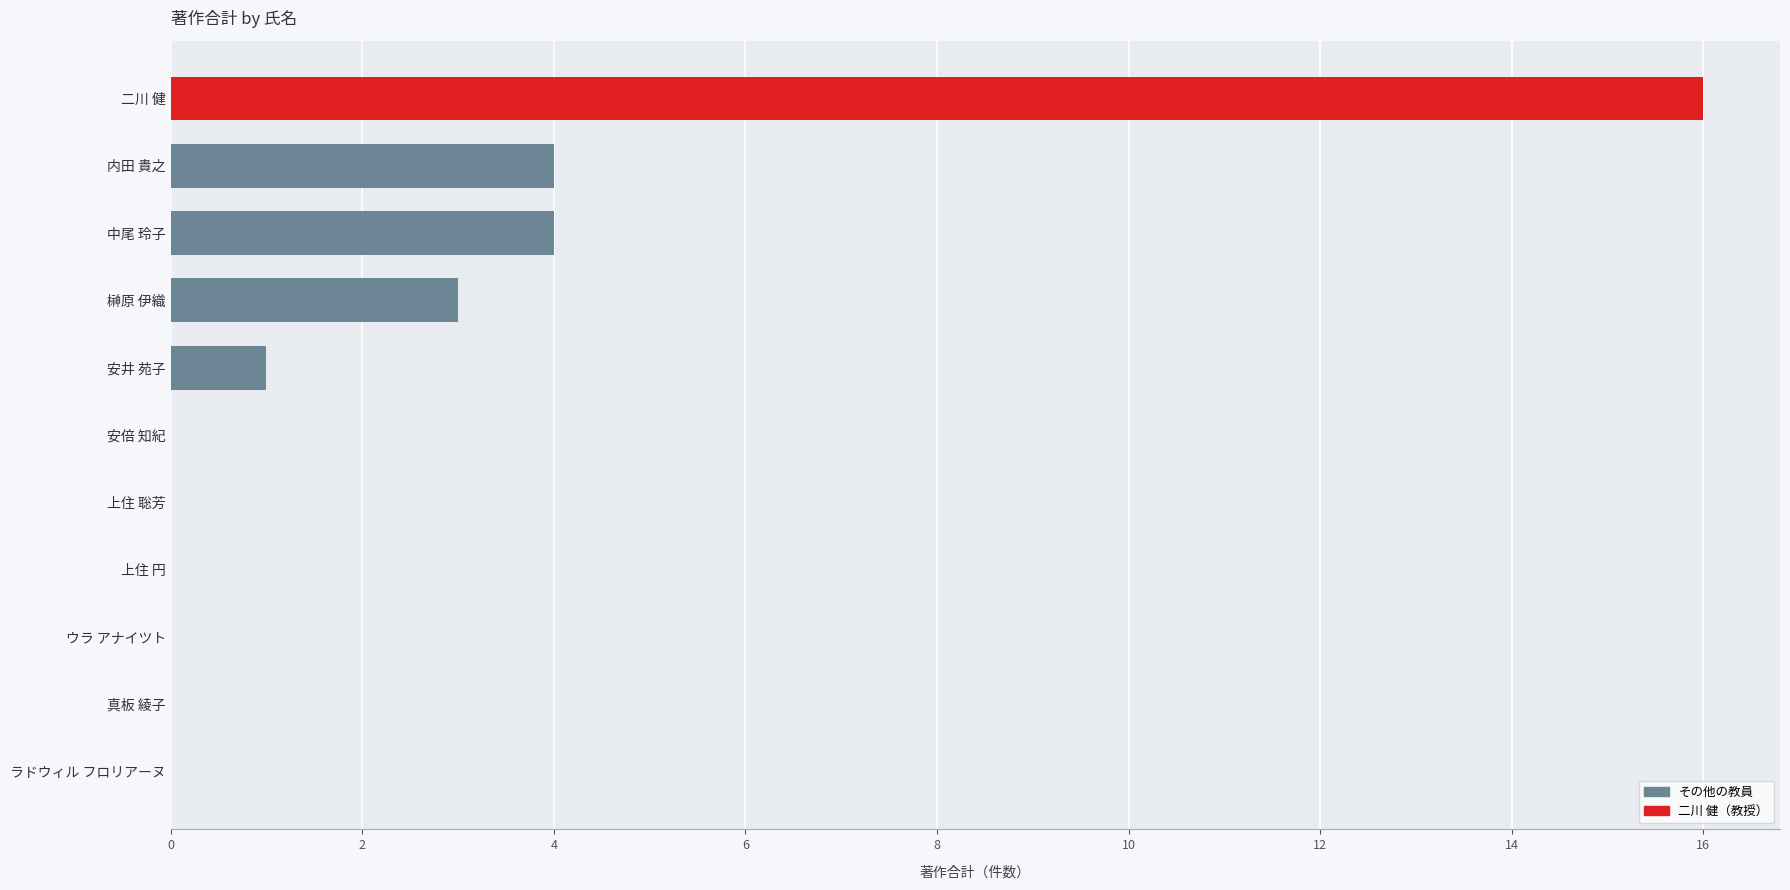

Between 真板 綾子 and 内田 貴之, which is larger?

内田 貴之